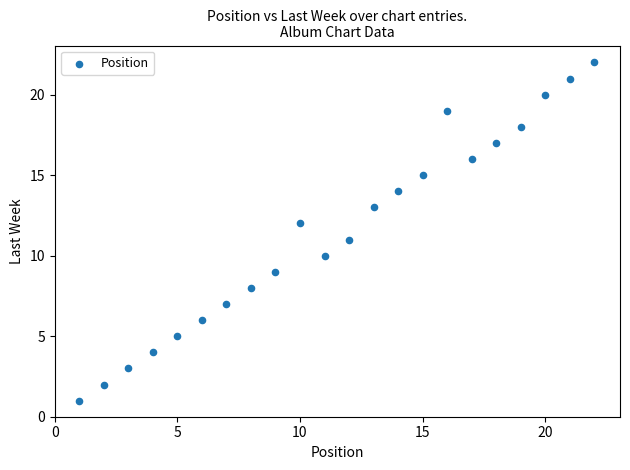

What is the range of Y values (max minus min)?

21